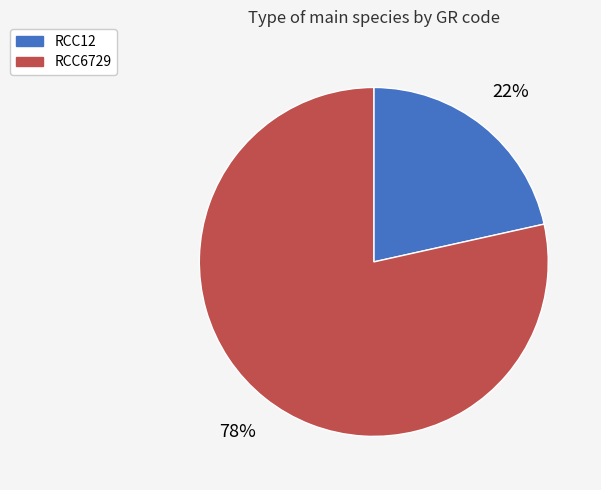

The RCC12 slice represents 22% of the pie. True or false?

True